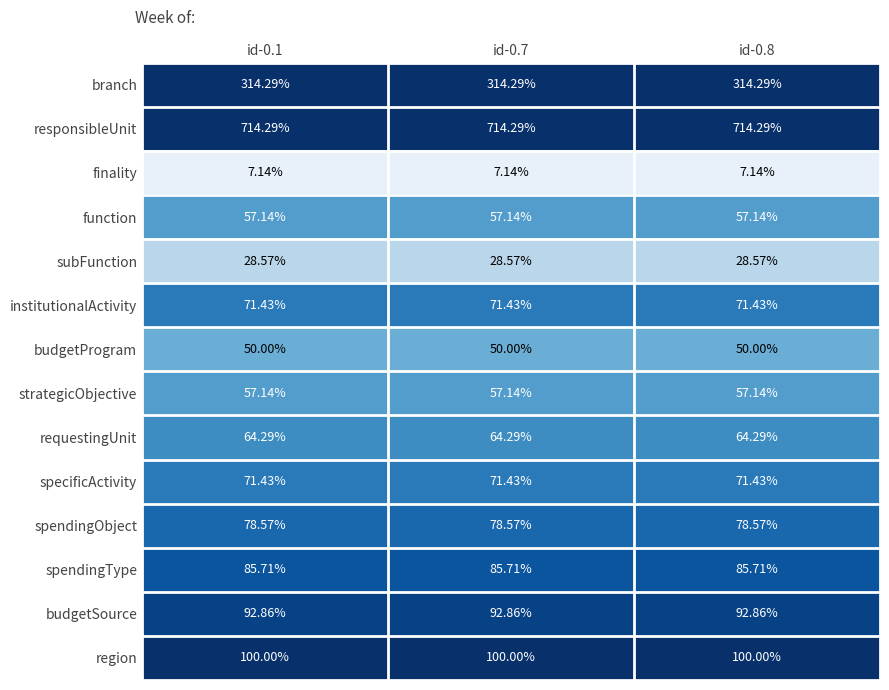

Which series has the largest total across all categories?

responsibleUnit